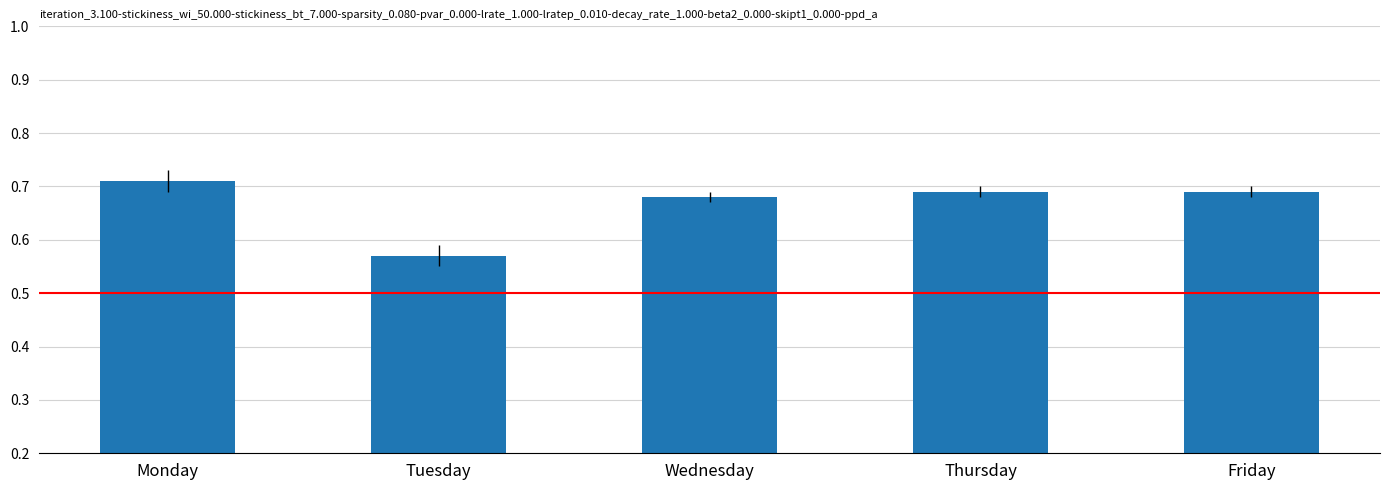

How many bars are there in total?

5